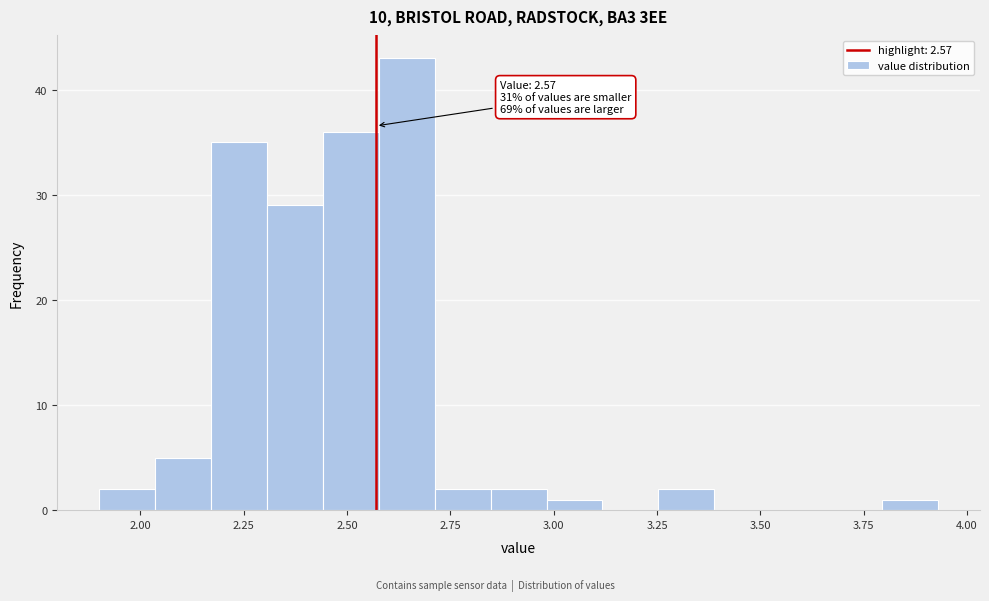

Read against the x-axis, roughly where is the centre of the tallest bar?

2.65